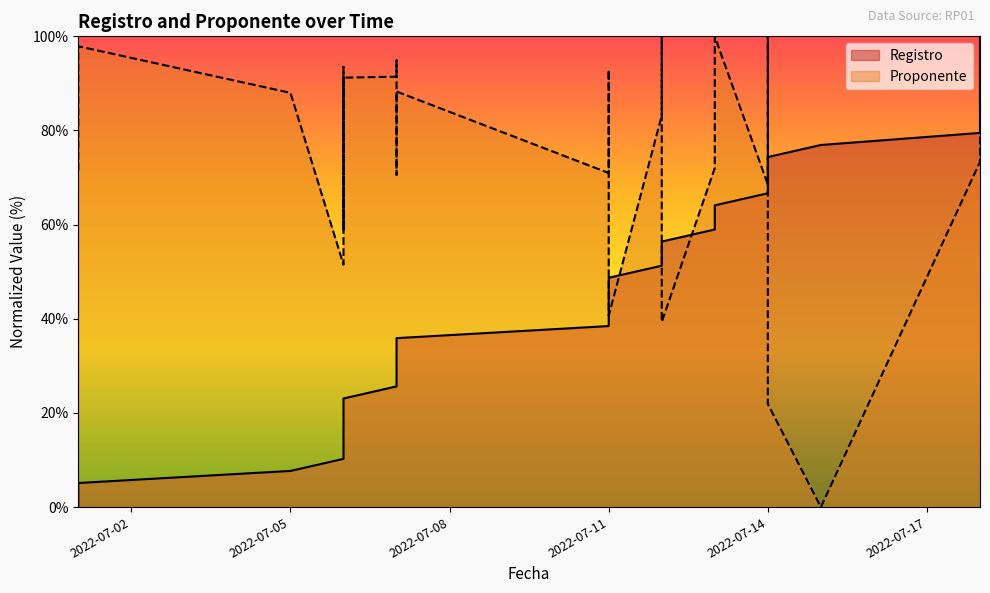

What is the value of the Registro point at the 33rd from the left?

79.5